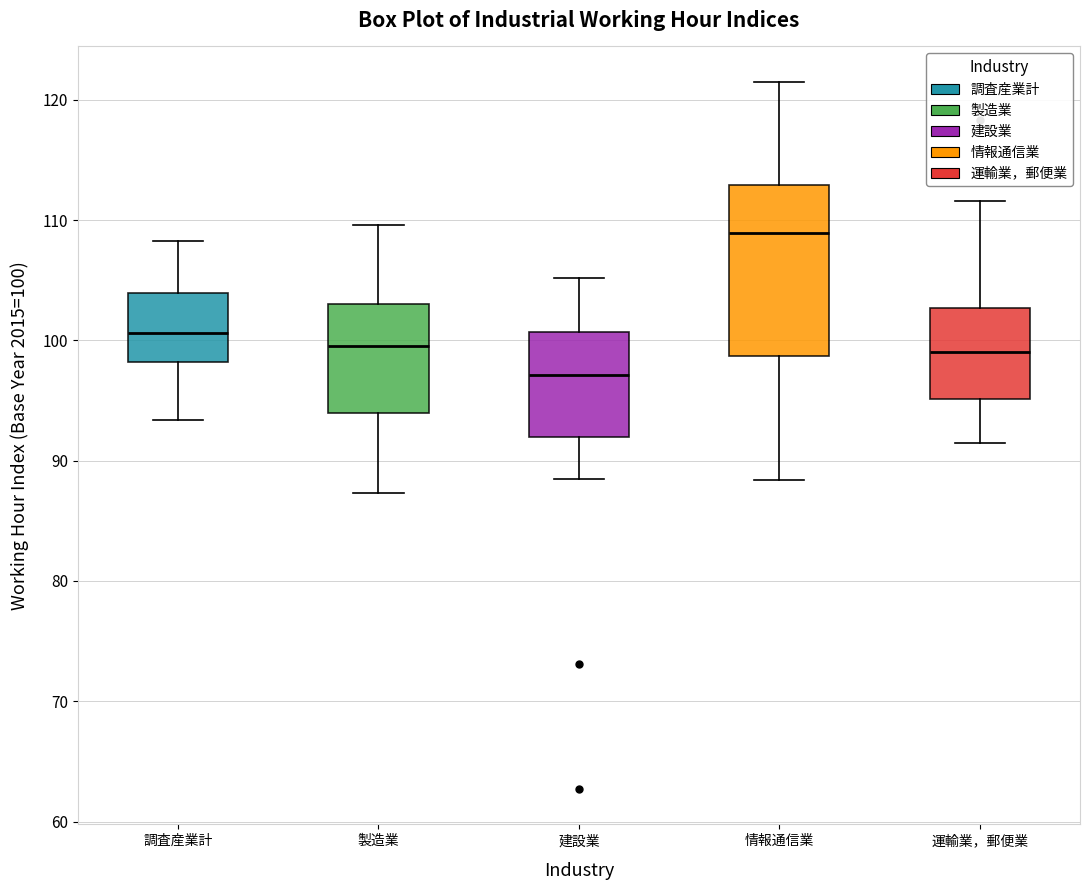

Reading left to right, read every box against the y-axis: the position of its median line, the range the box covers, and the ends of its whiskers. The values are not printed on the chart, so give them approximately, as read against the axis.

調査産業計: median 101, box 98 to 104, whiskers 93 to 108
製造業: median 100, box 94 to 103, whiskers 87 to 110
建設業: median 97, box 92 to 101, whiskers 89 to 105
情報通信業: median 109, box 99 to 113, whiskers 88 to 122
運輸業，郵便業: median 99, box 95 to 103, whiskers 92 to 112